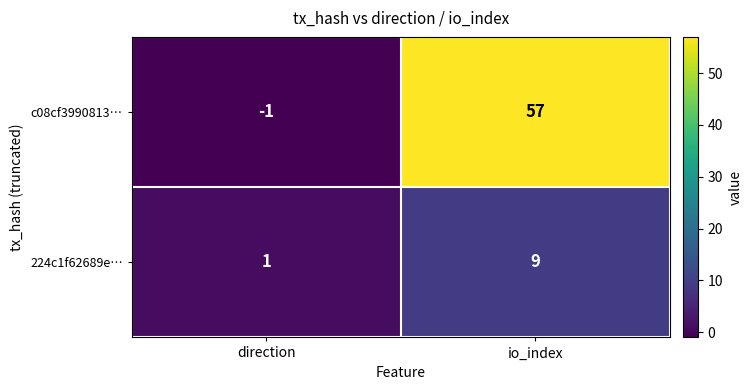

How many data points in c08cf3990813… are less than 57?

1